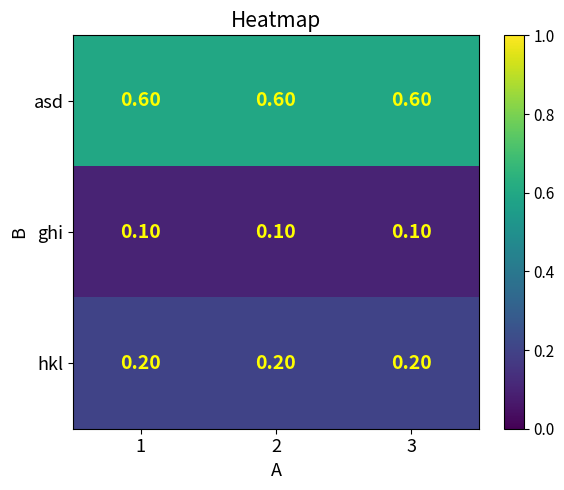

What is the spread (max minus min) of values at 3?

0.5